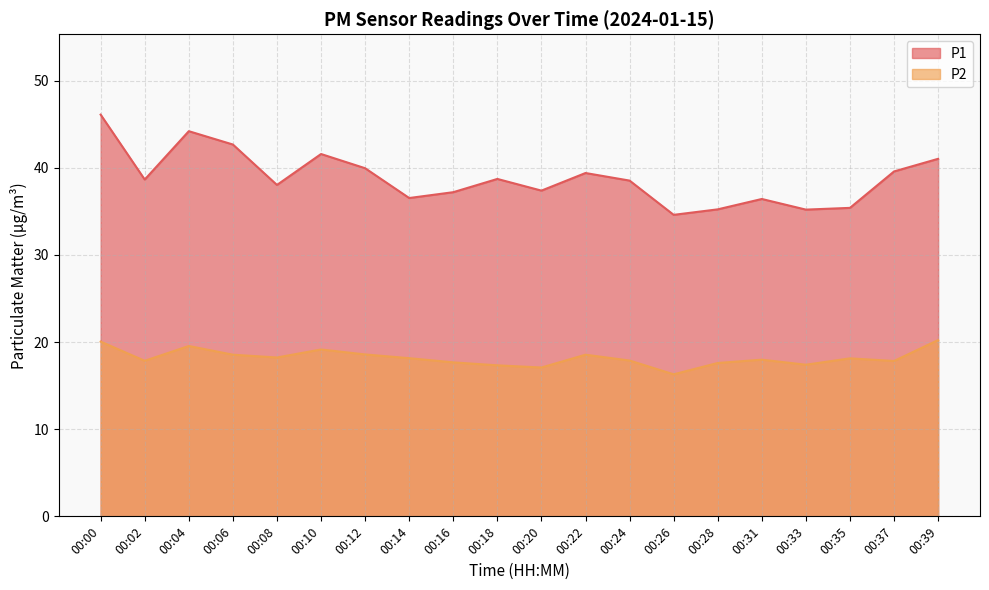

What is the difference between the maximum and second lowest values in the P1 series?

10.9